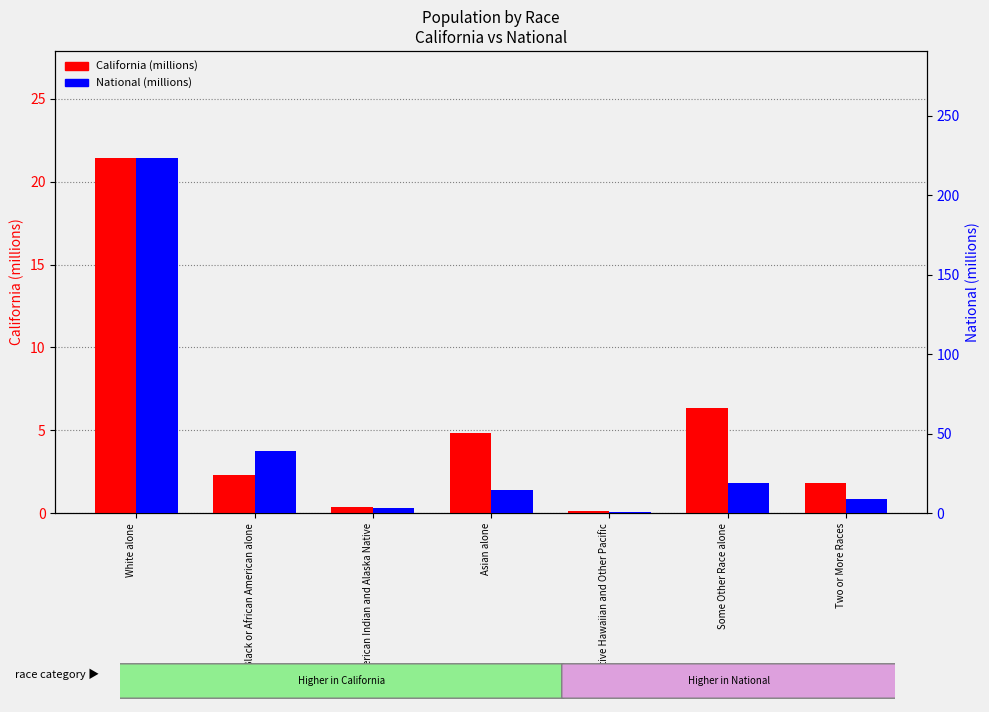

What is the minimum value for National?

0.5